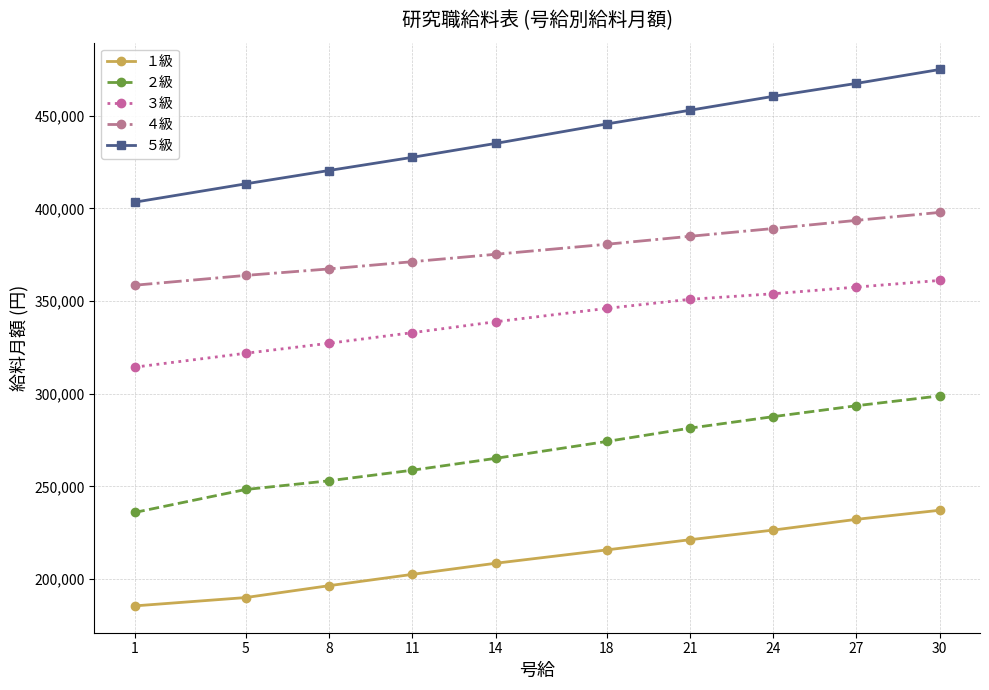

Which series has the largest total across all categories?

５級